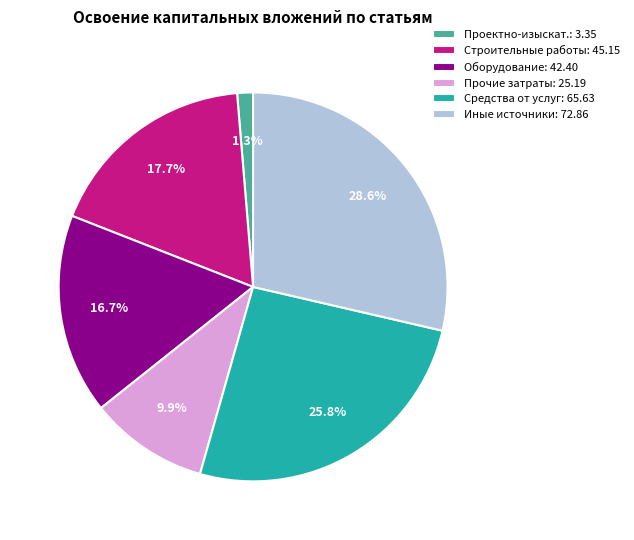

Does any single category account for the majority?

No